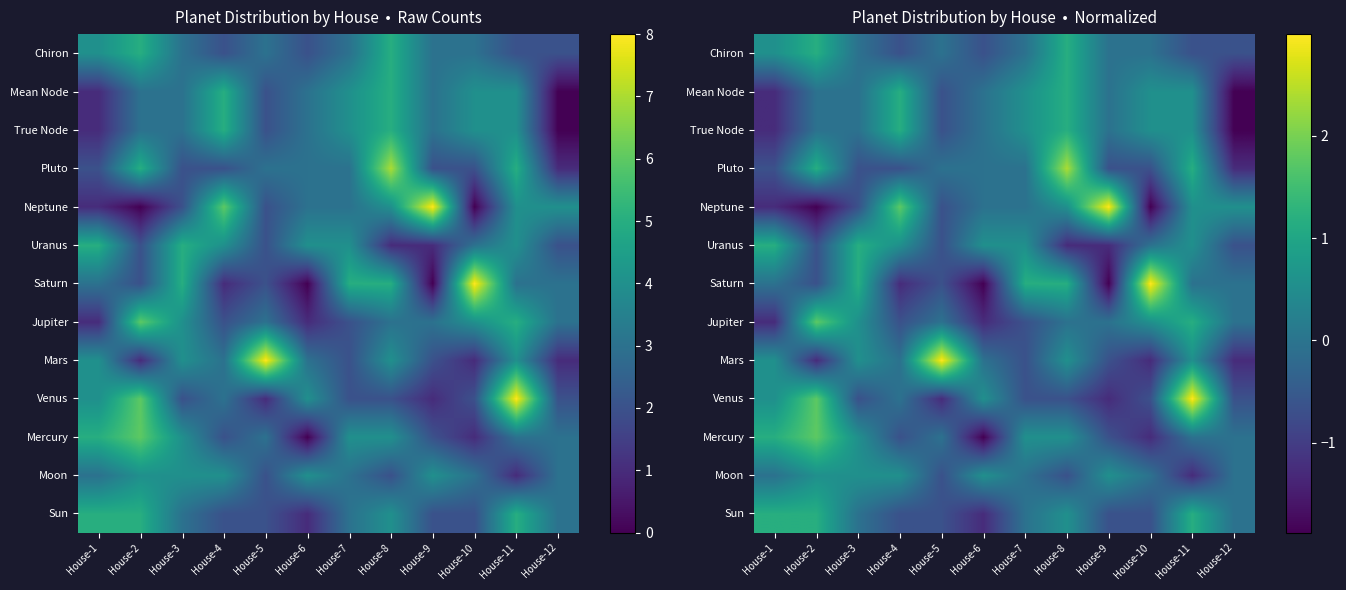

At which category does the chart reach its peak across all series?

House-11